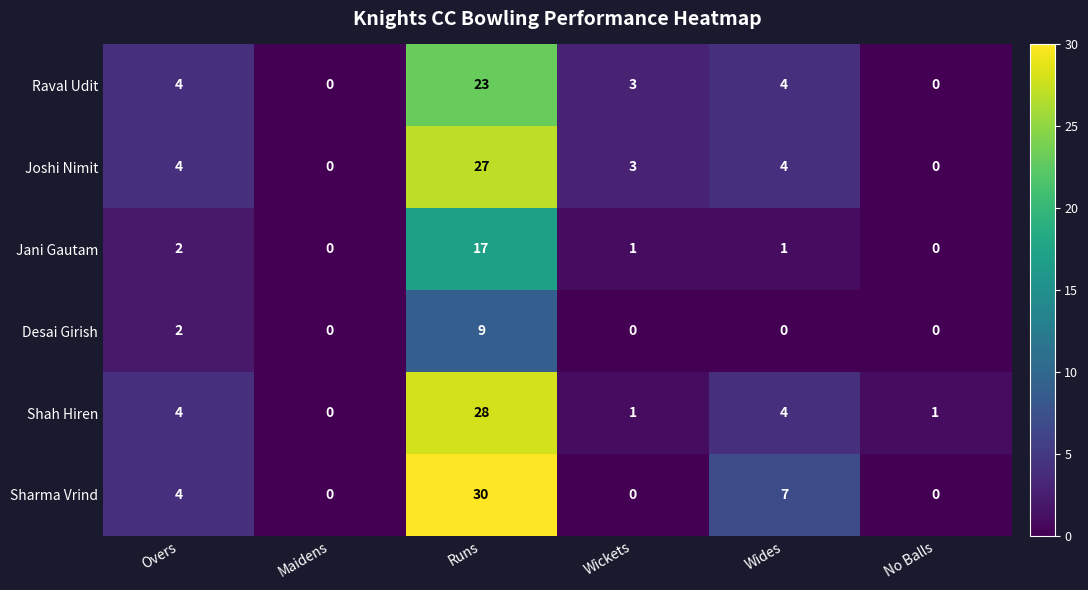

Is it true that Desai Girish equals 1 at Overs?

False